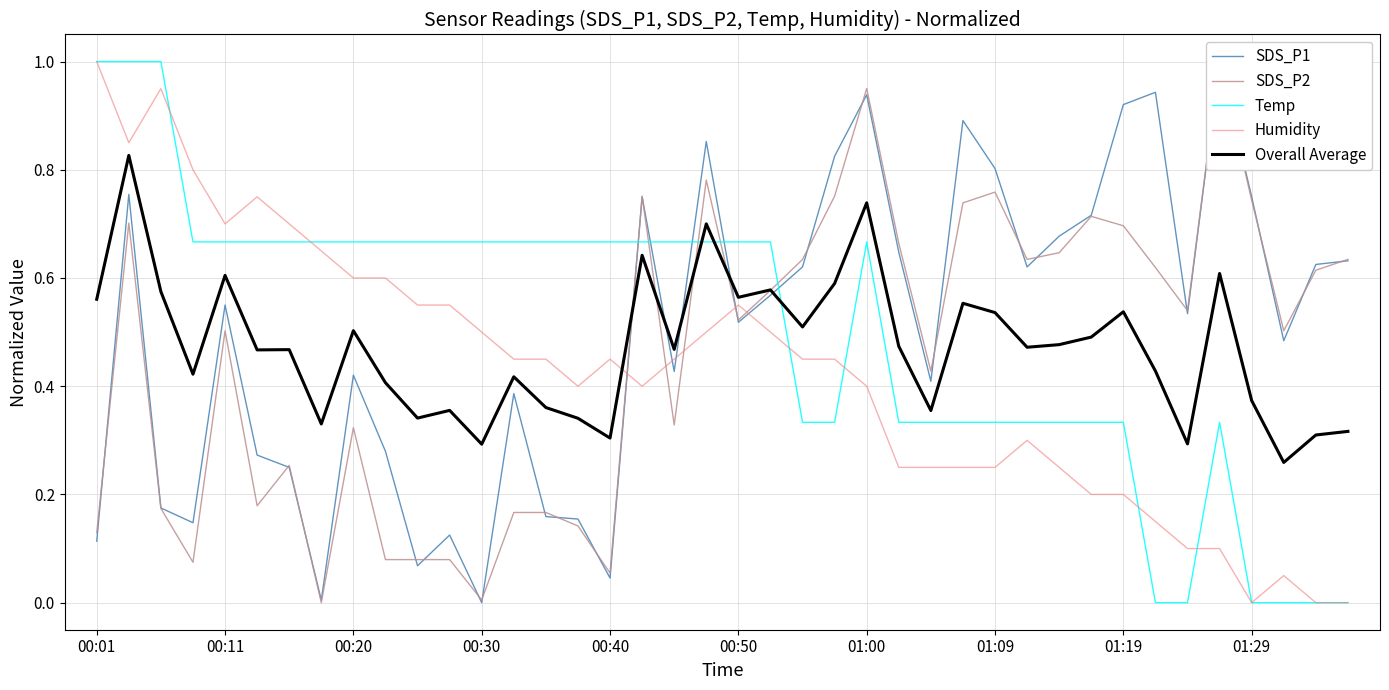

Which series has the largest total across all categories?

SDS_P1